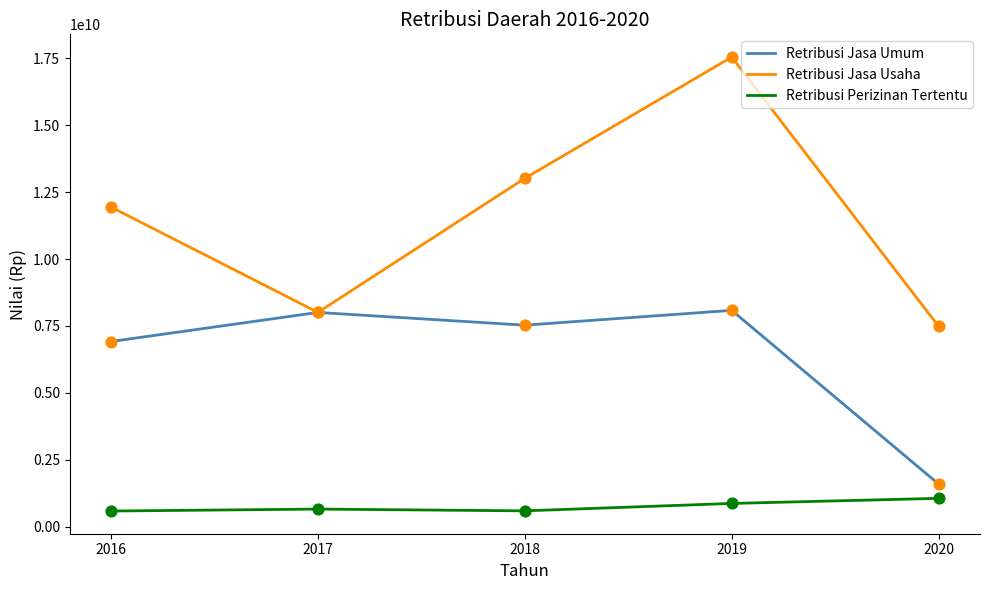

Which series has the largest range (max minus min)?

Retribusi Jasa Usaha